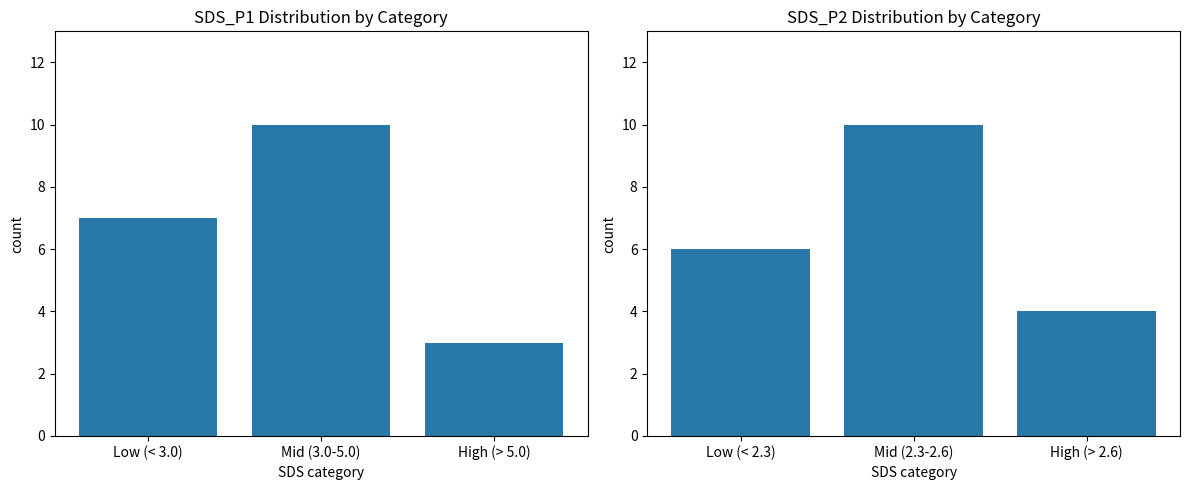

Reading left to right, transcribe all the data shown in this chart.

SDS_P1: 7	10	3
SDS_P2: 6	10	4